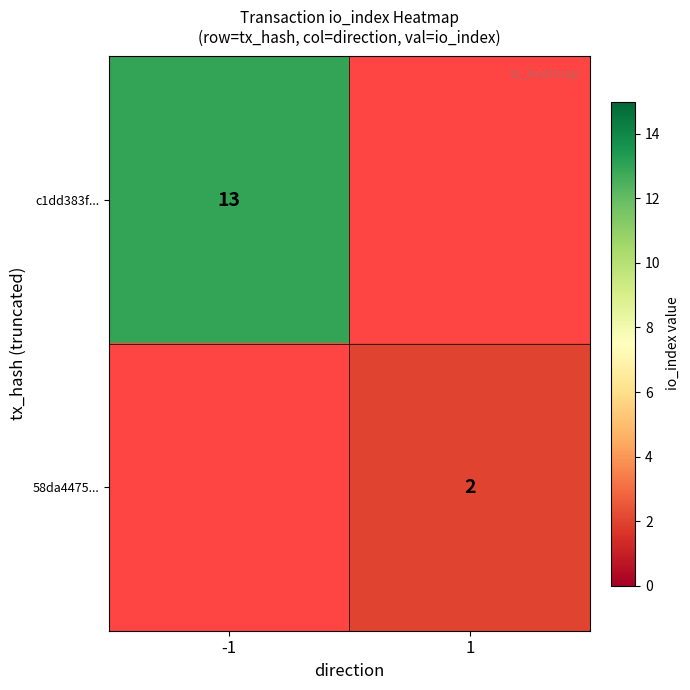

True or false: c1dd383f... has a value of 13 at -1.

True